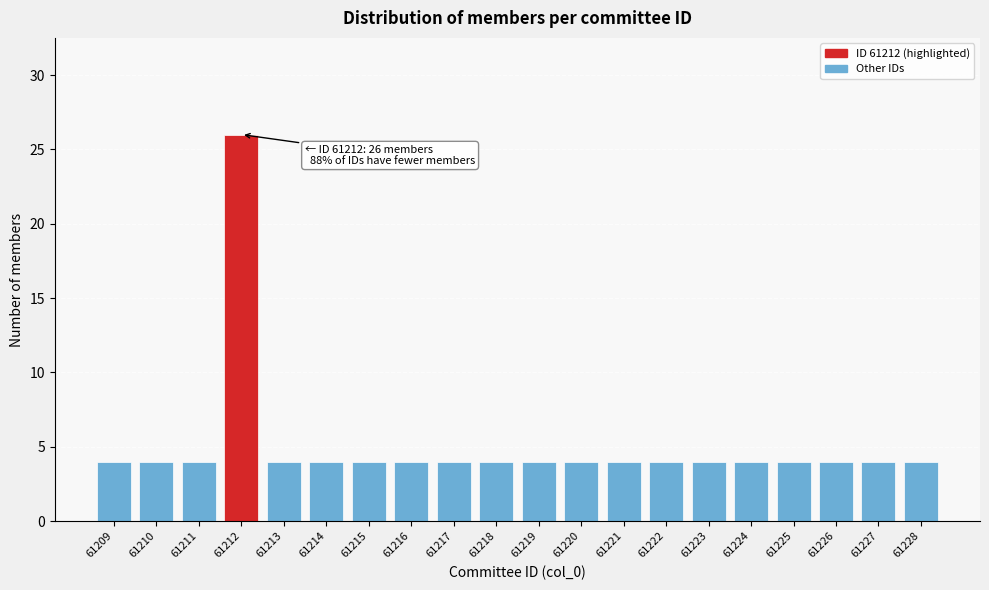

Reading left to right, list all the values displayed in this chart.

61209=4	61210=4	61211=4	61212=26	61213=4	61214=4	61215=4	61216=4	61217=4	61218=4	61219=4	61220=4	61221=4	61222=4	61223=4	61224=4	61225=4	61226=4	61227=4	61228=4